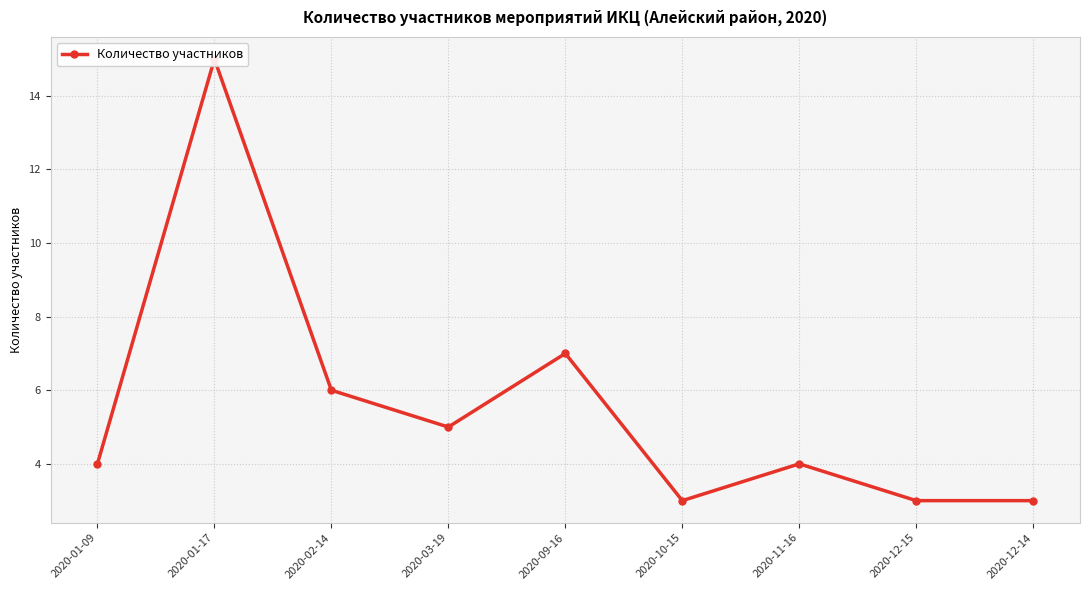

Reading left to right, what are all the values shown in this chart?

2020-01-09=4	2020-01-17=15	2020-02-14=6	2020-03-19=5	2020-09-16=7	2020-10-15=3	2020-11-16=4	2020-12-15=3	2020-12-14=3